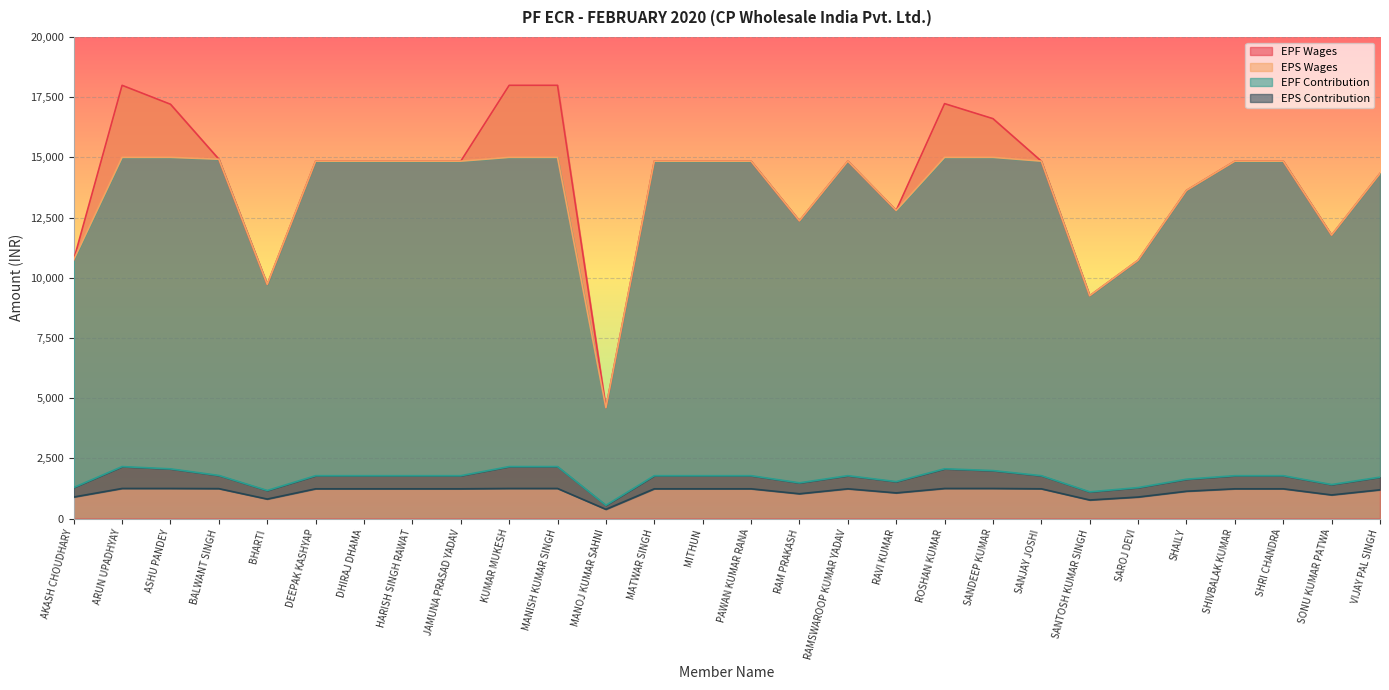

What is the maximum value for EPS Wages?

15000